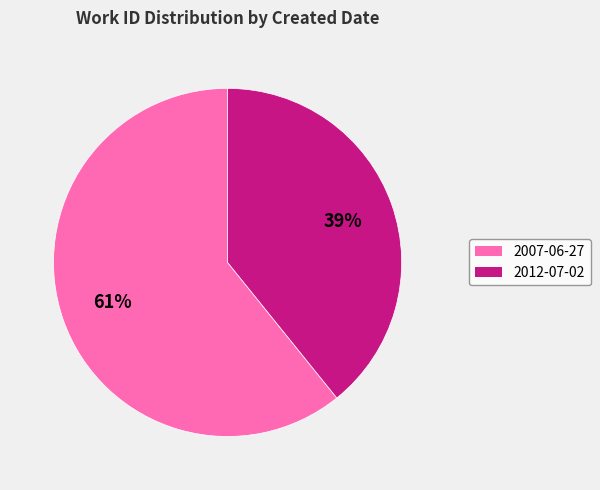

What is the largest slice in the pie chart?

2007-06-27